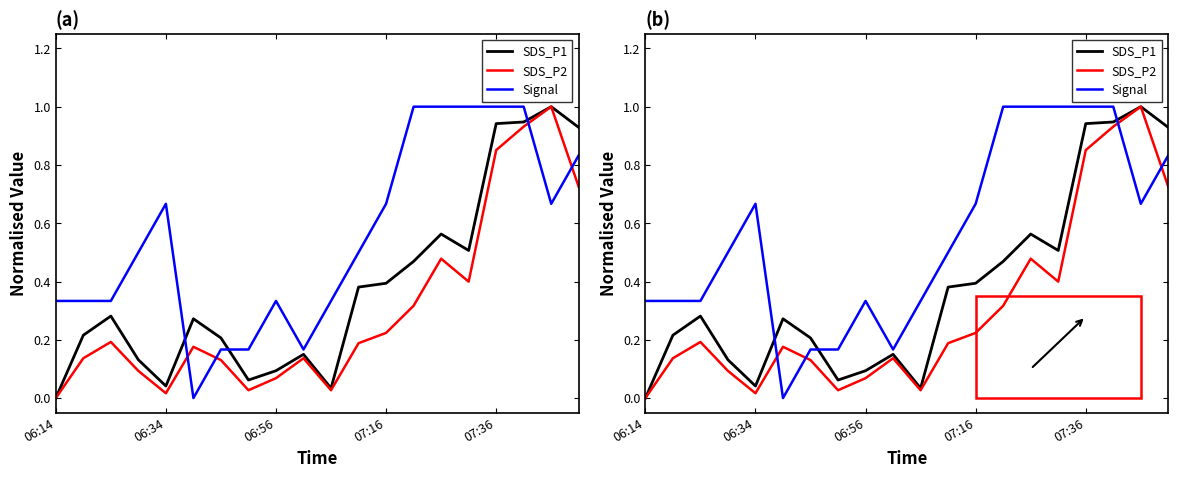

The SDS_P2 series shows 0.0 at 06:34. True or false?

False